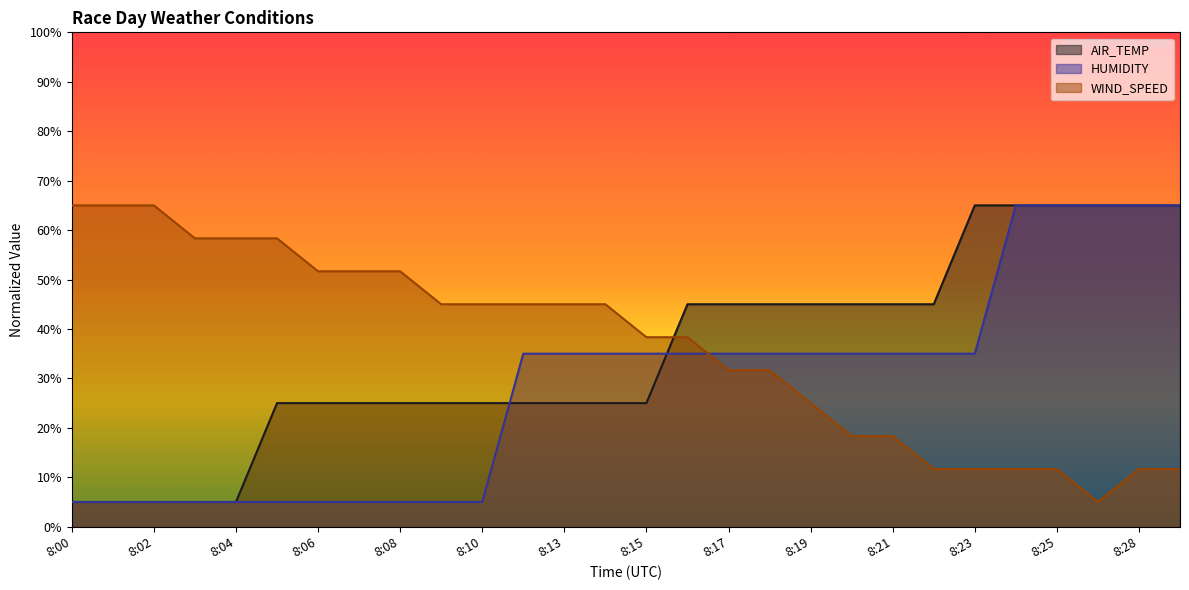

At how many categories does at least one series exceed 51?

15